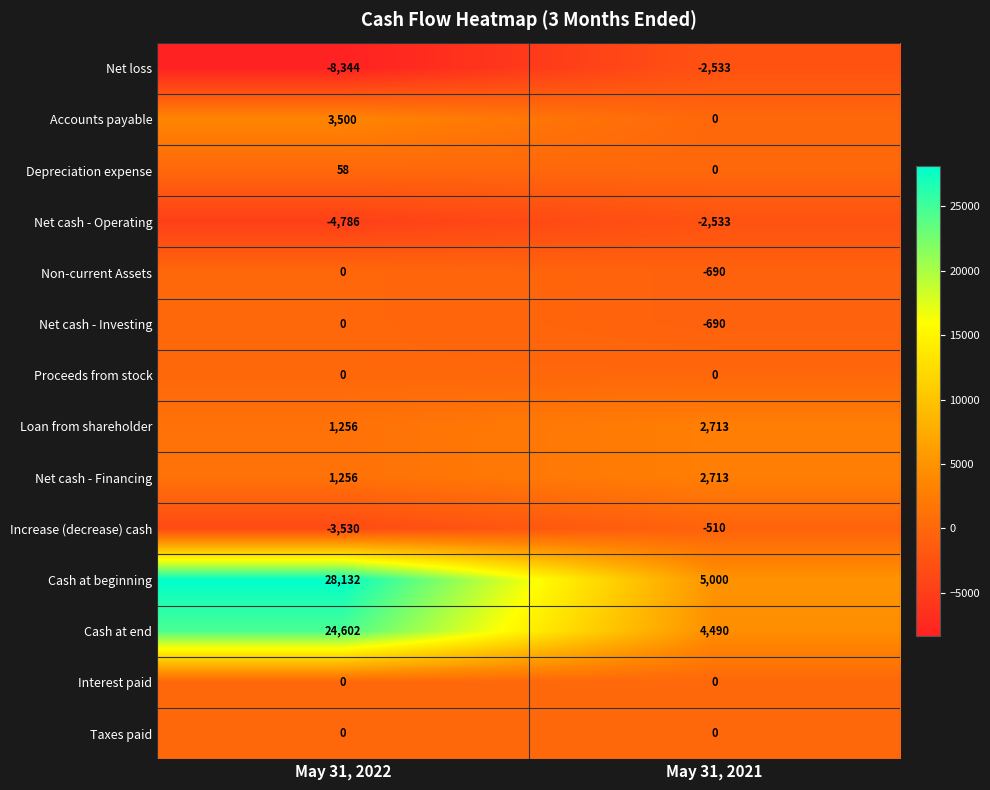

Count the number of categories in the chart.

2